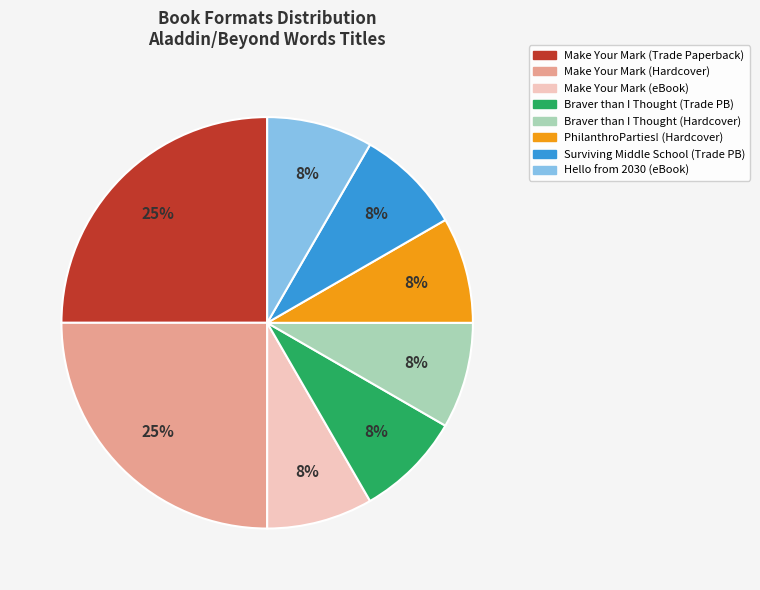

To the nearest percent, what is the difference between the largest and smallest slice percentages?

17%